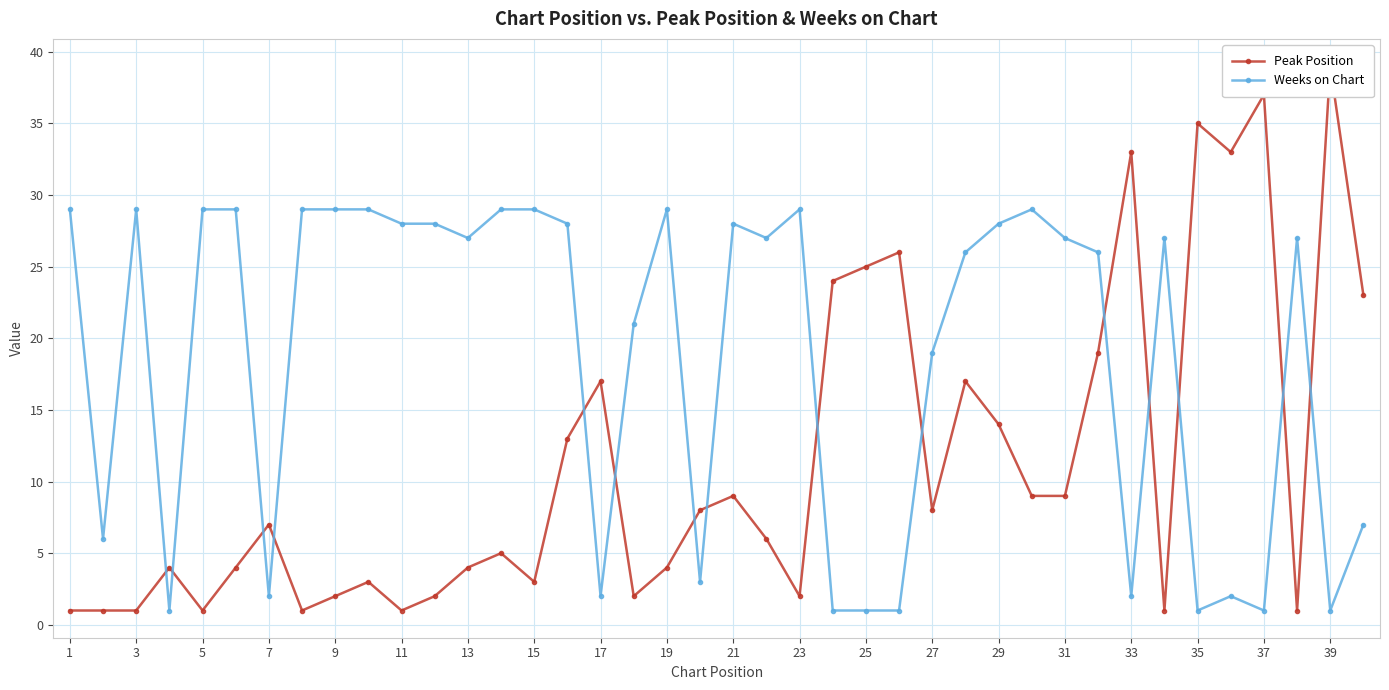

The Weeks on Chart series shows 29 at 1. True or false?

True